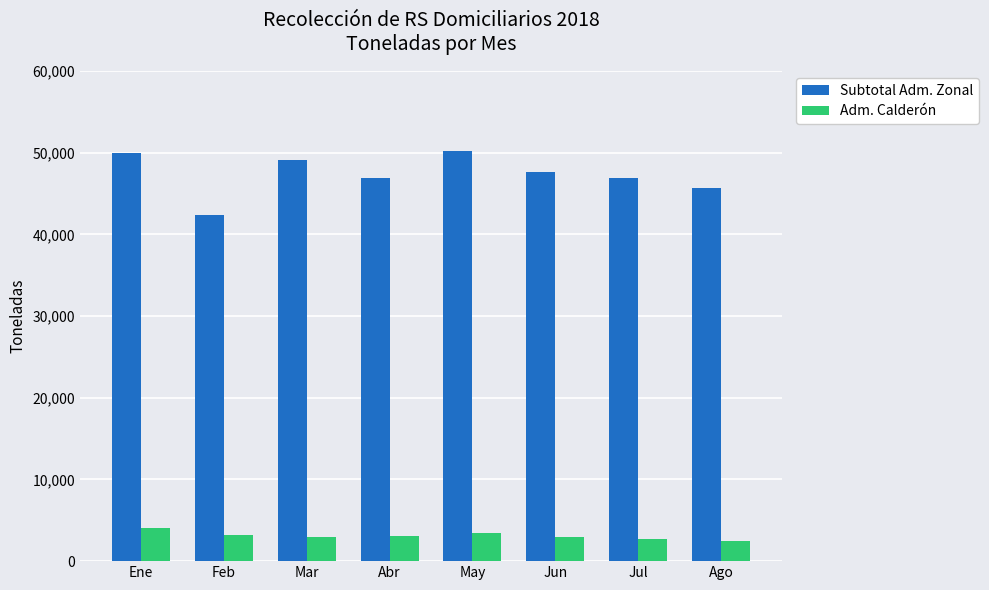

What is the lowest value of the Subtotal Adm. Zonal series?

42342.6